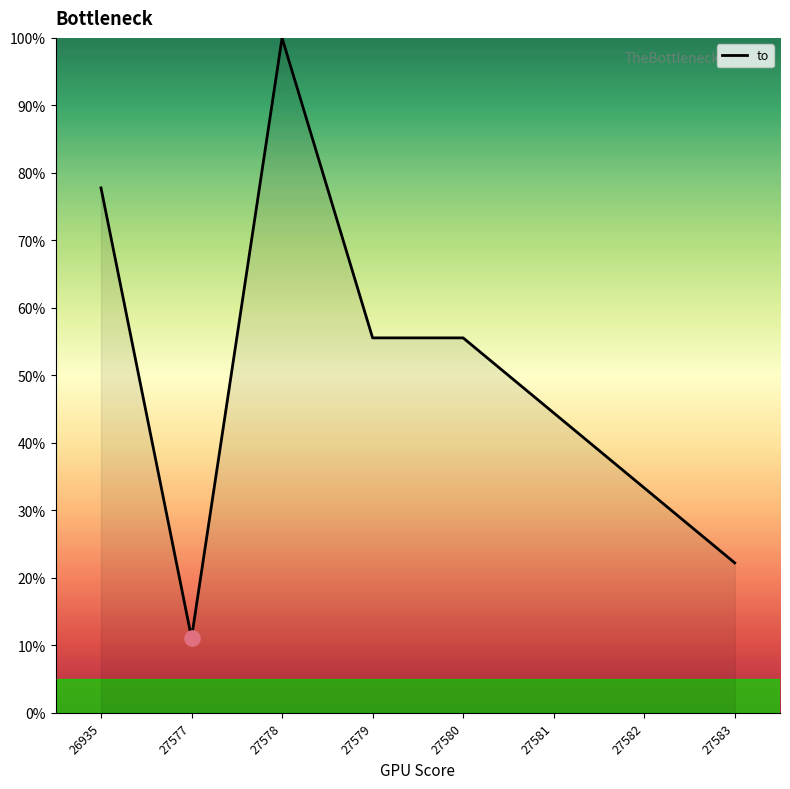

Between 27582 and 27579, which is larger?

27579